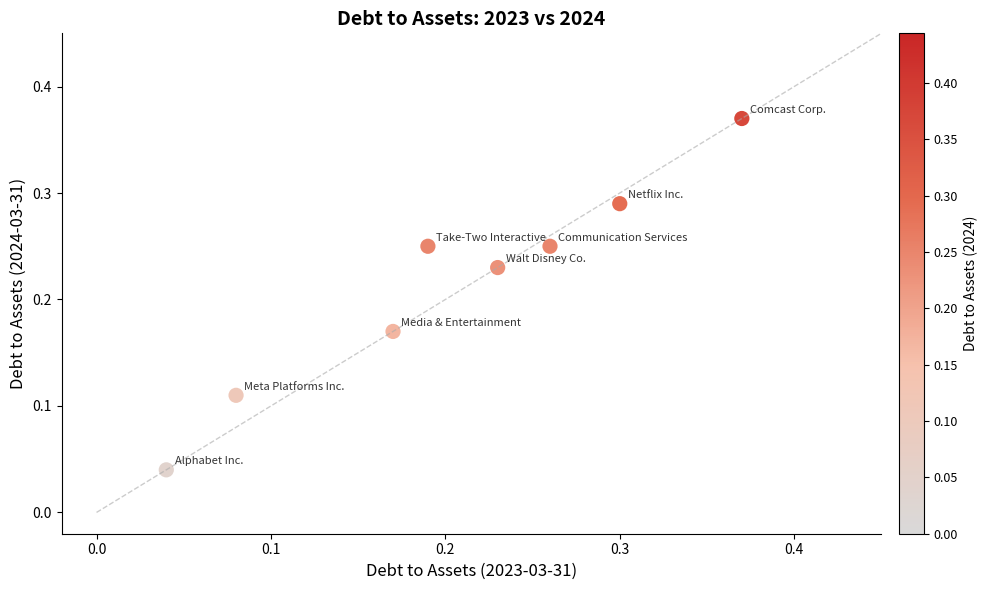

How many points are shown in the scatter plot?

8